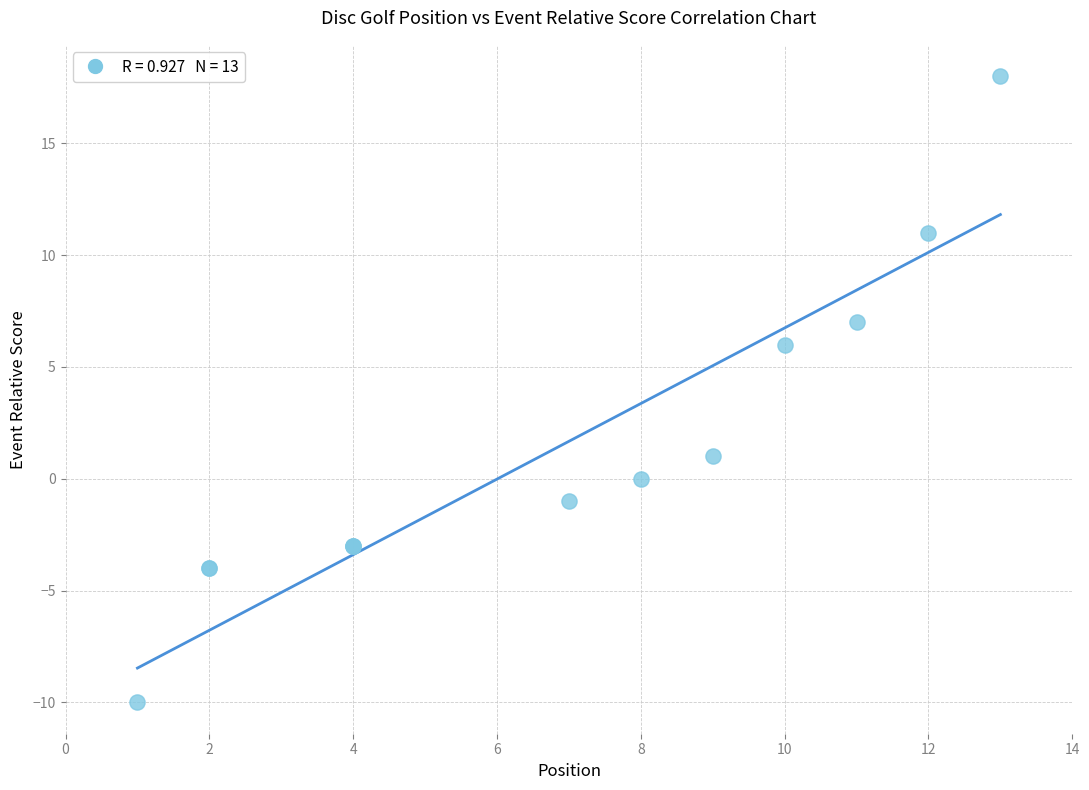

What Y value in the scatter plot is closest to 4?

6